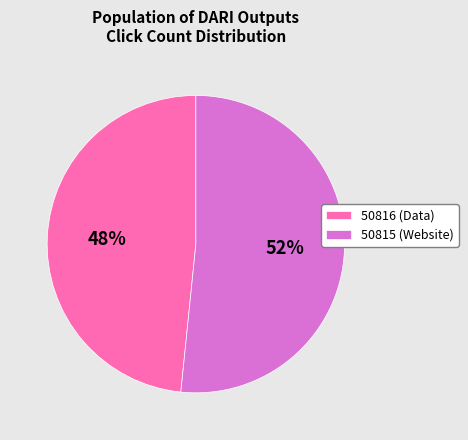

Approximately how many times larger is the value at 50816 compared to 50815?

0.9